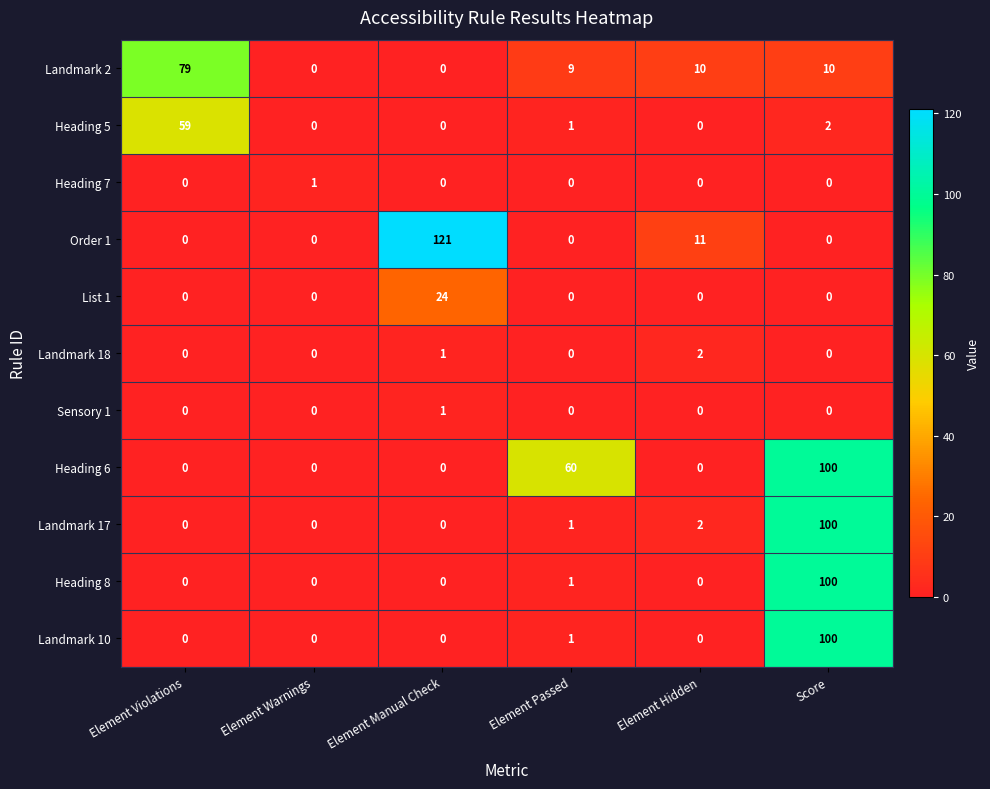

At how many categories does at least one series exceed 89?

2